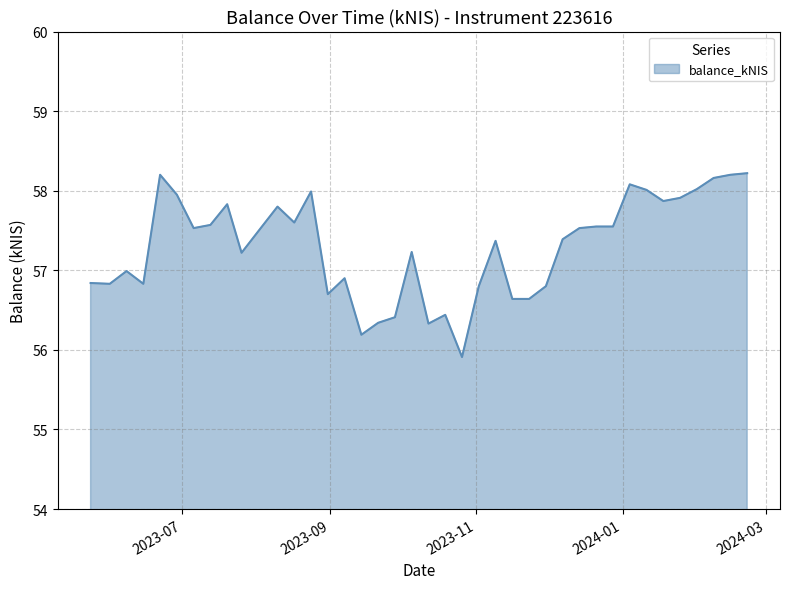

What is the difference between the maximum and minimum values?

2.3